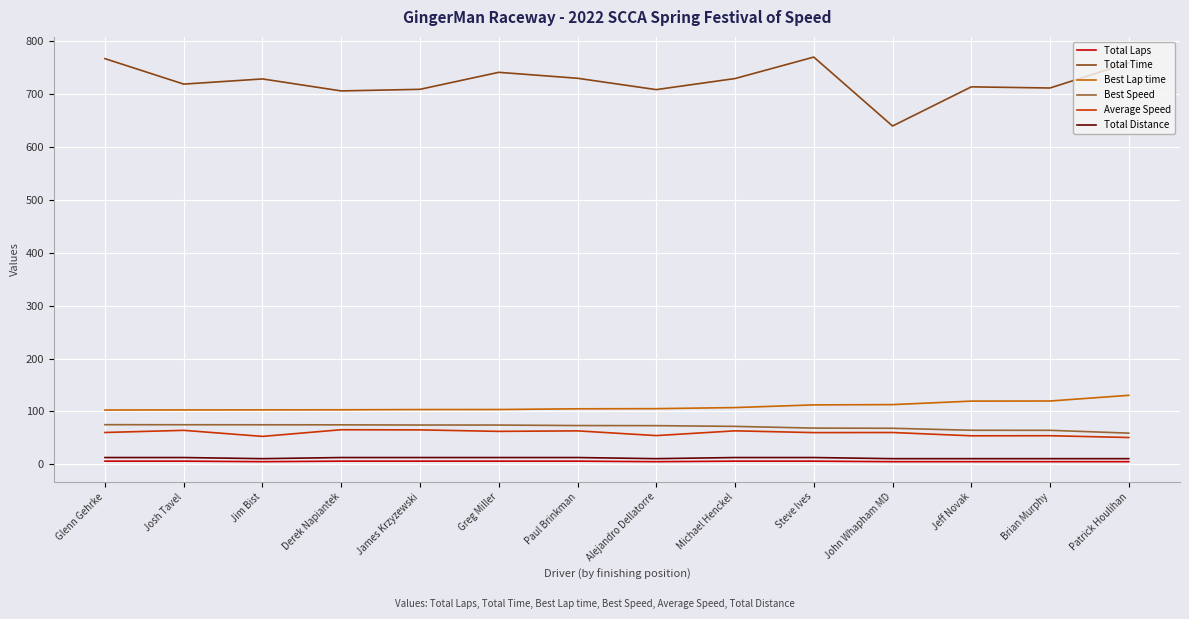

Is the value of Total Distance at Michael Henckel greater than the value of Best Lap time at Greg Miller?

No